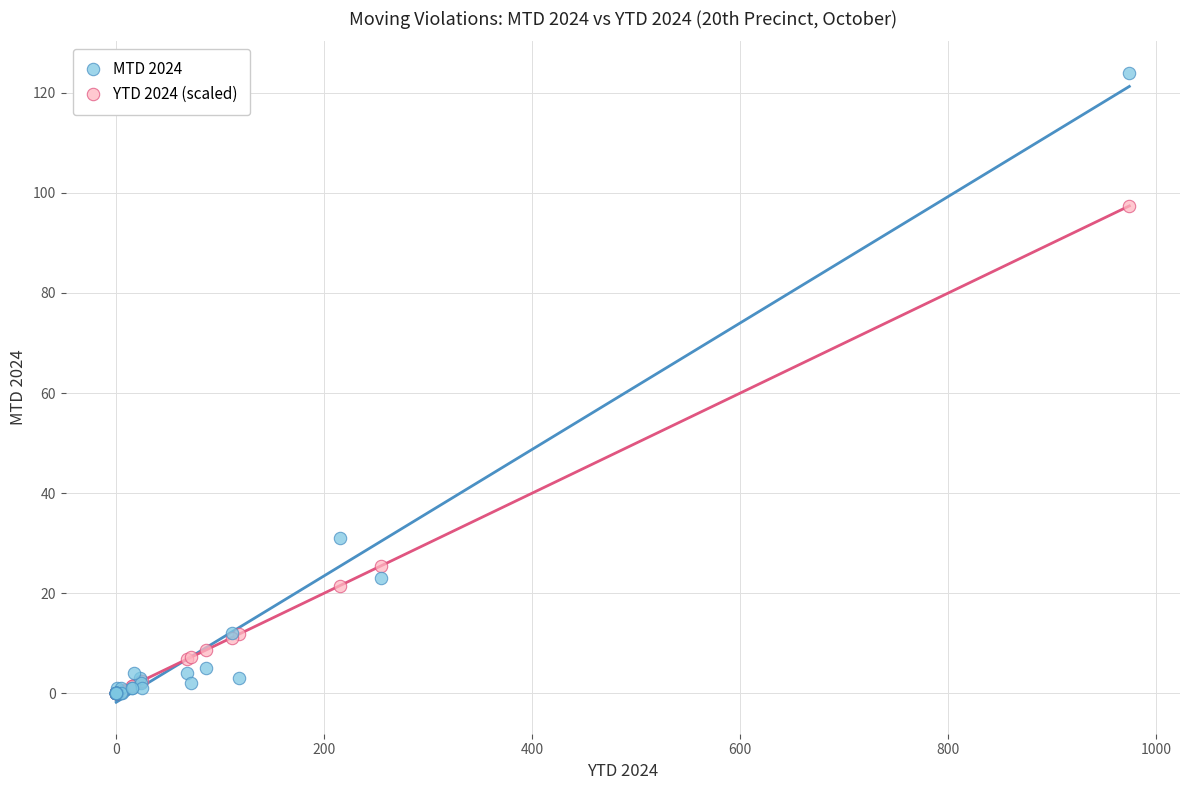

Which series contains the highest Y value?

MTD 2024